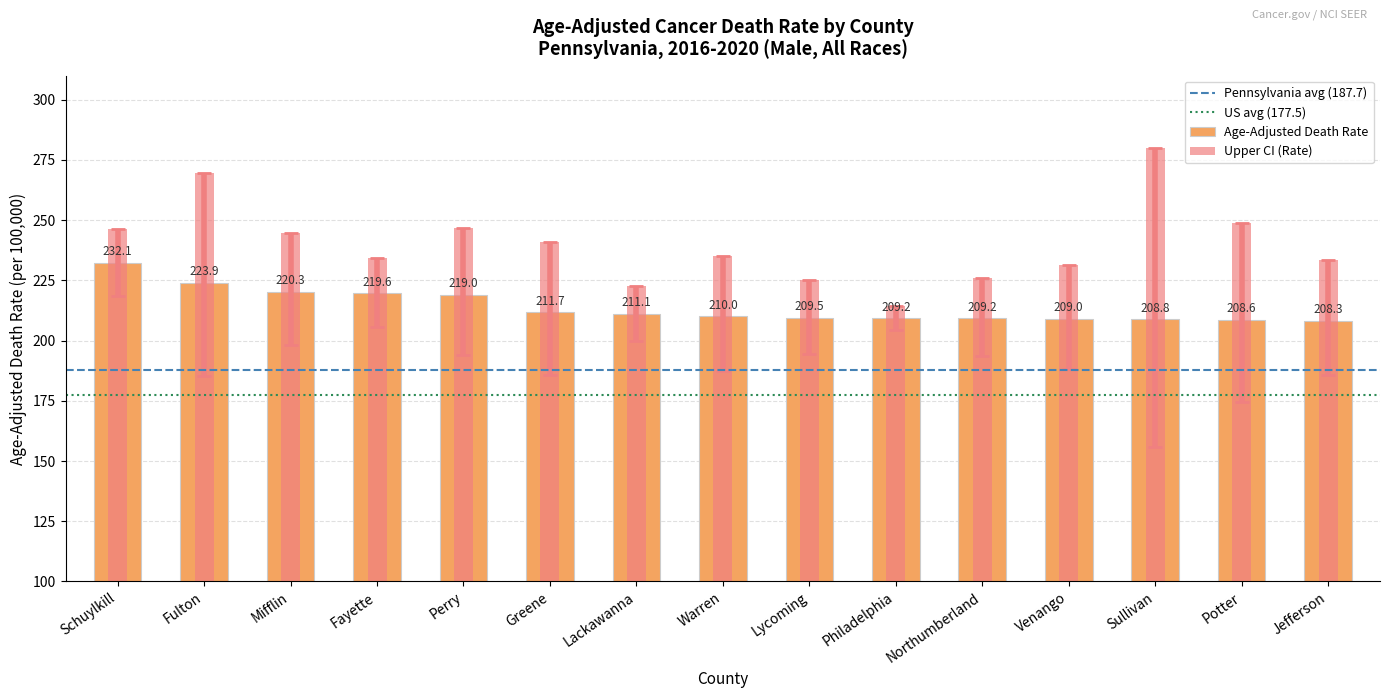

What is the value of the Upper CI bar at the 1st from the left?

246.5